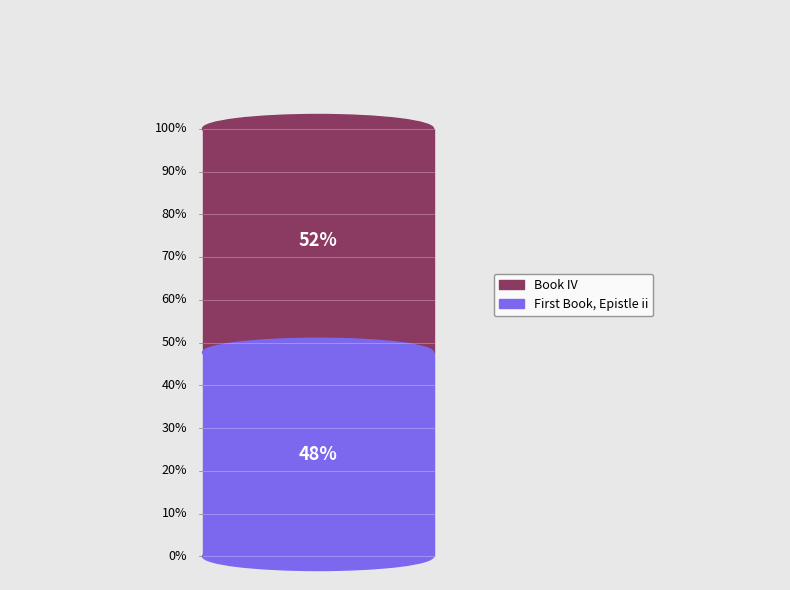

The Book IV slice represents 40% of the pie. True or false?

False